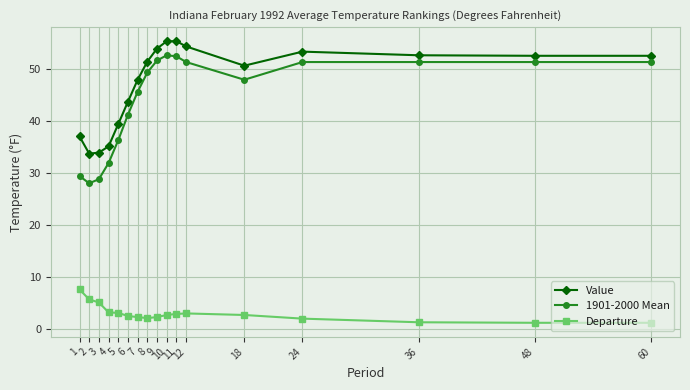

Does the chart display data point markers on the line(s)?

Yes